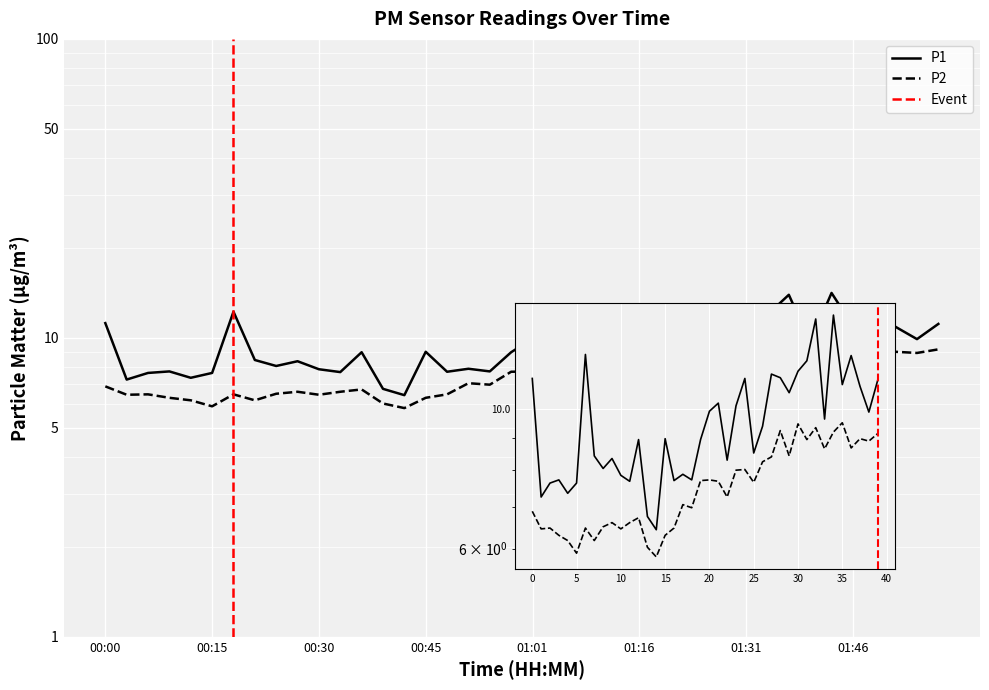

True or false: P2 and P1 intersect in this chart.

False